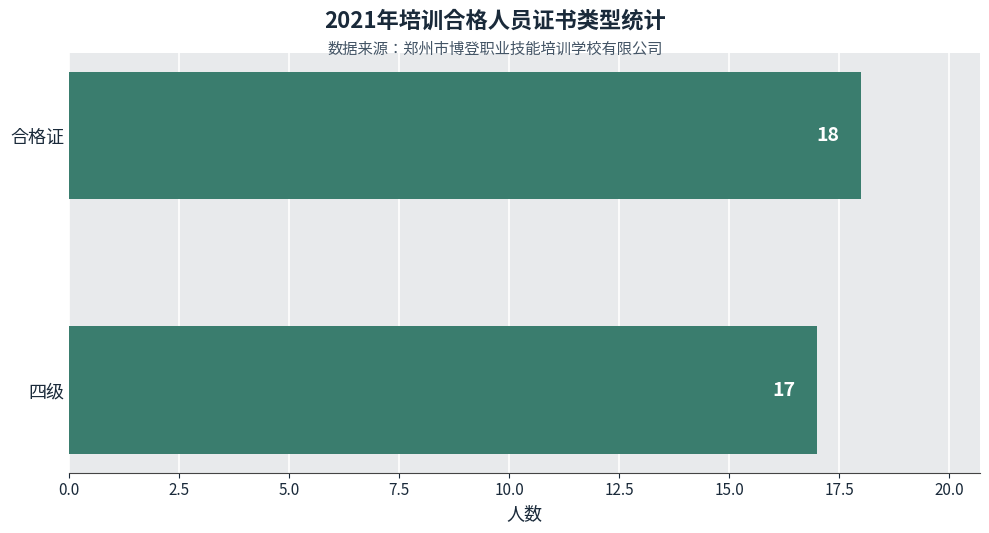

Is it true that the value at 合格证 is 11?

False